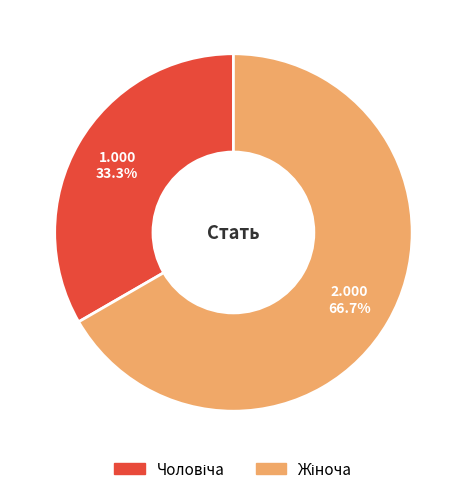

Does any single category account for the majority?

Yes